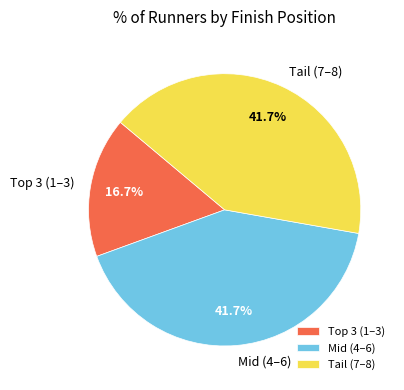

Is there a majority slice in this chart?

No